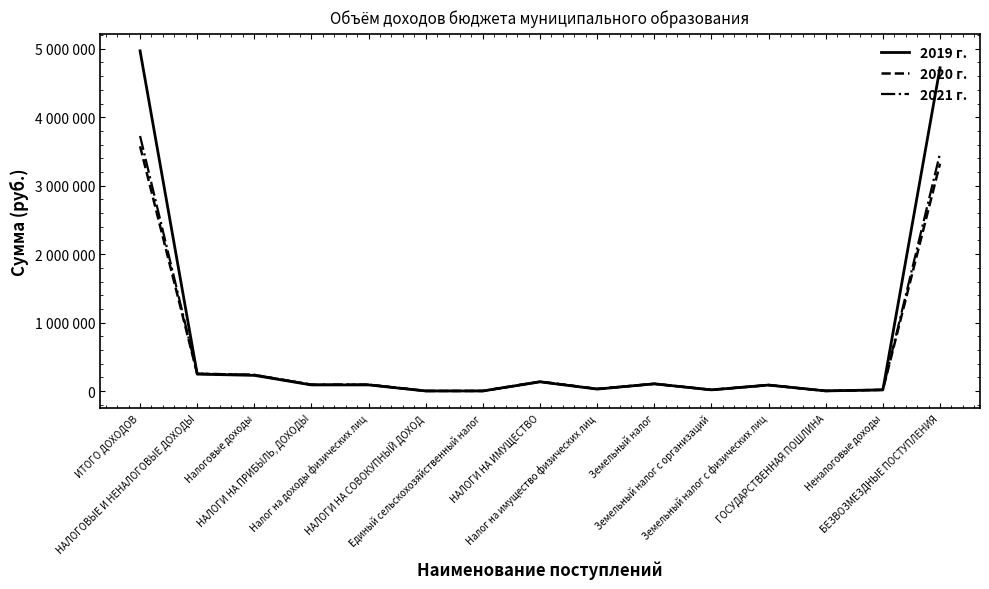

True or false: 2021 г. and 2019 г. cross at least once.

True